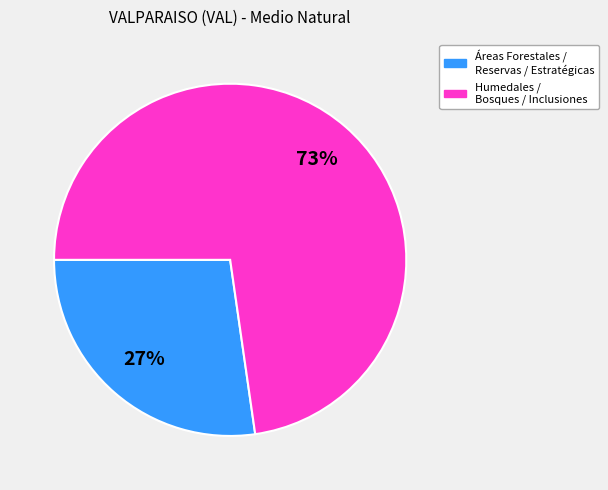

How many slices are in this pie chart?

2